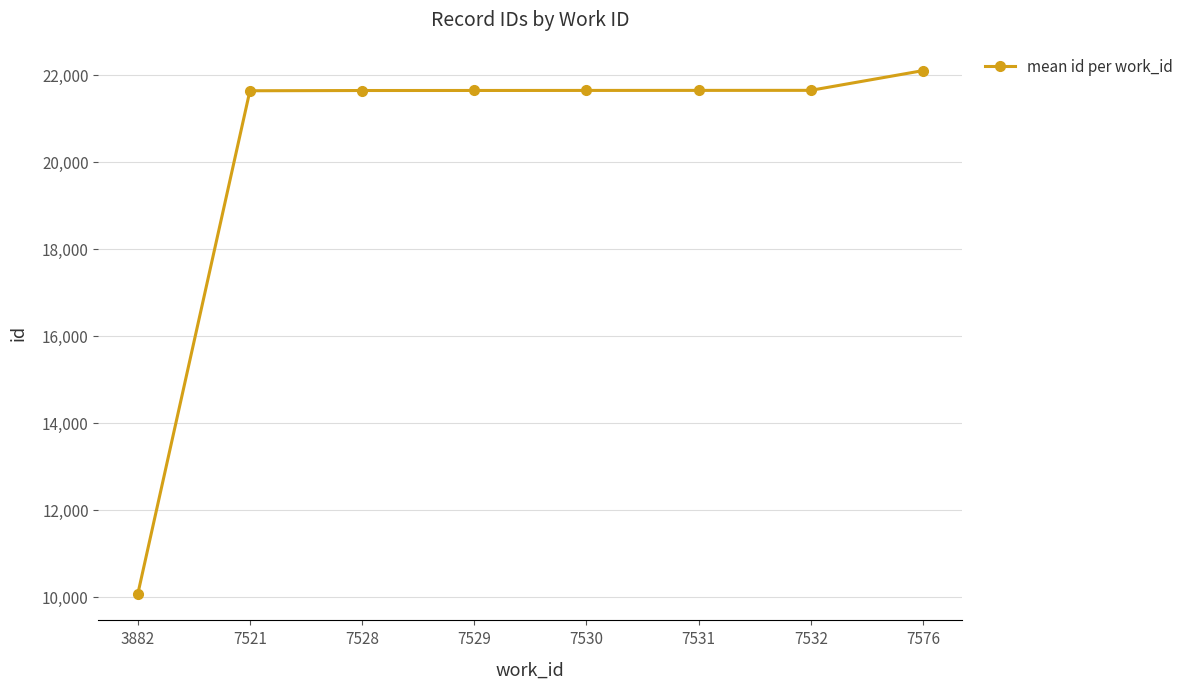

What value does the data have at 7532?

21642.0